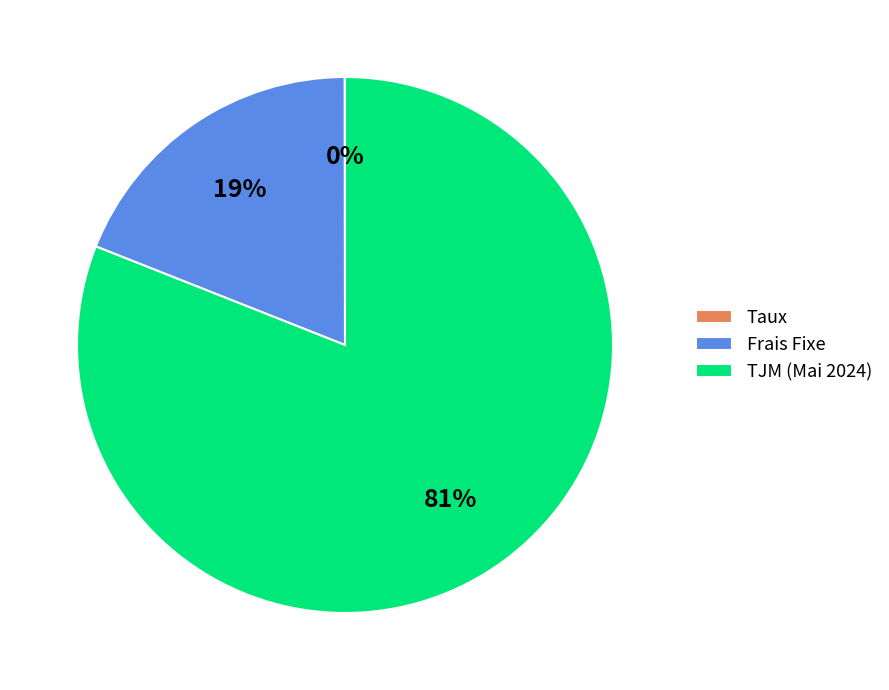

Do Frais Fixe and TJM (Mai 2024) together represent more than half of the pie?

Yes